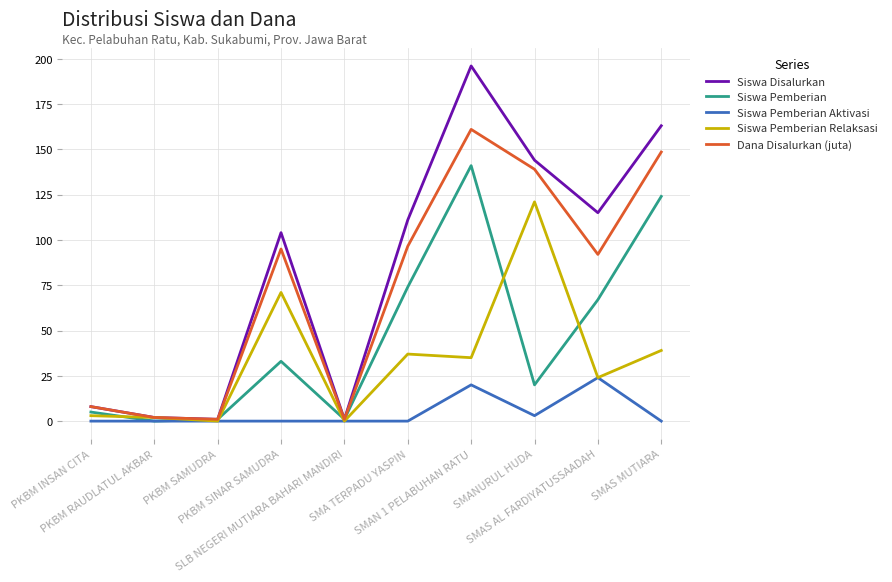

How many lines are shown in the chart?

5